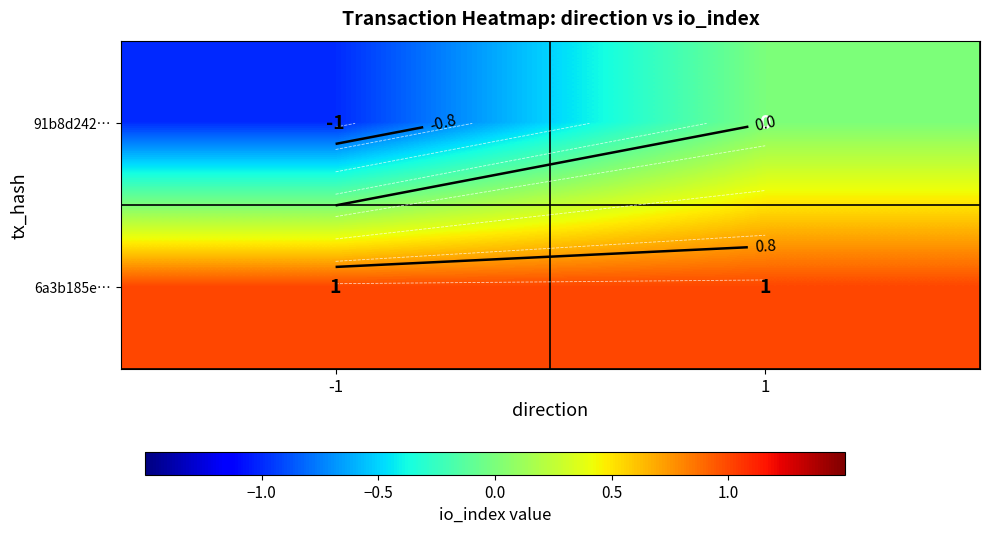

Is the value of 91b8d242… at 1 greater than the value of 6a3b185e… at -1?

No